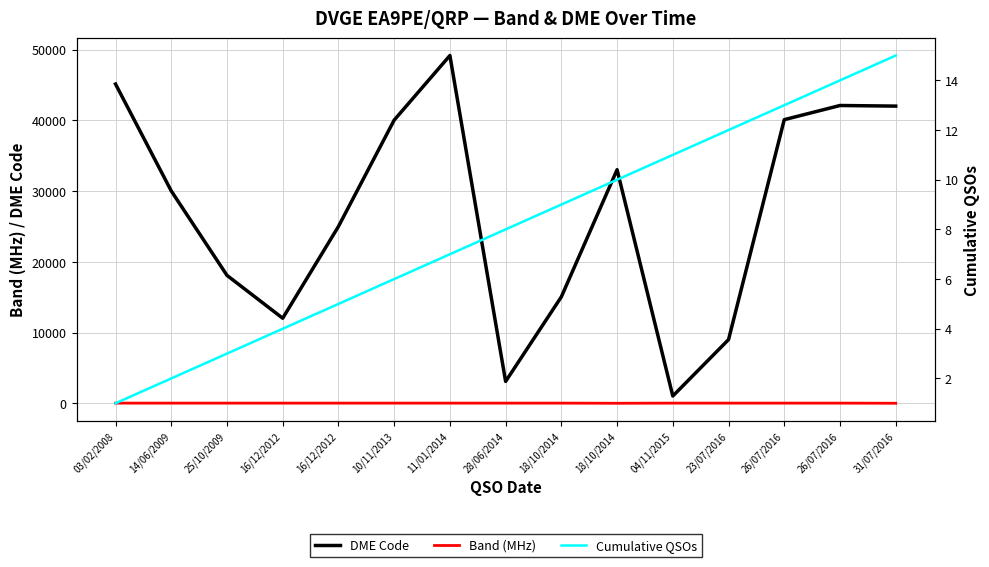

Is it true that DME Code equals 15039 at 26/07/2016?

False